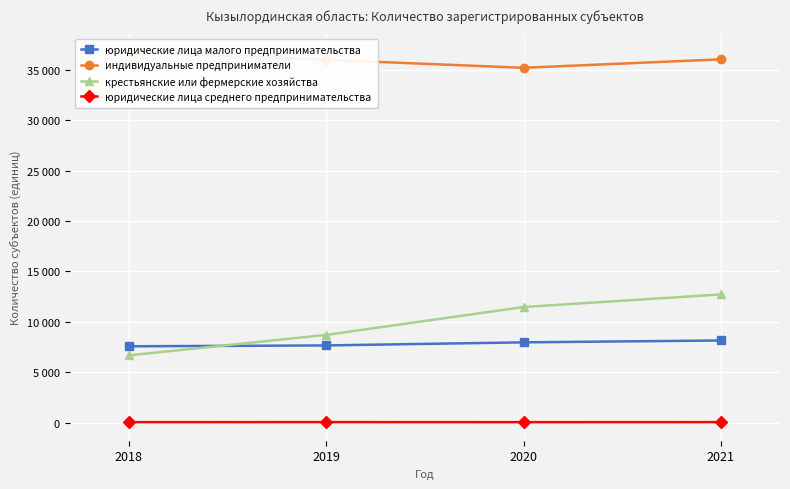

Is it true that юридические лица малого предпринимательства equals 11763 at 2020?

False